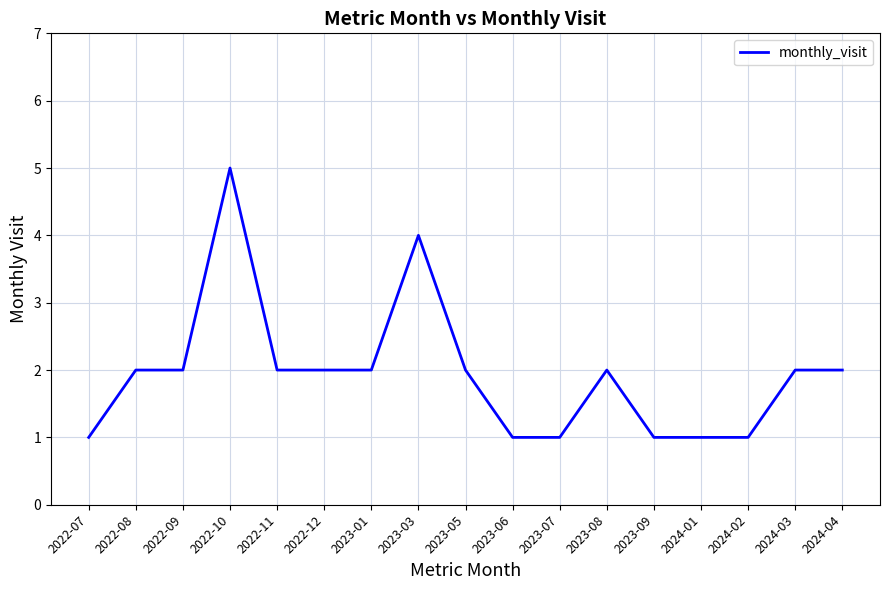

At which category does the chart reach its peak across all series?

2022-10